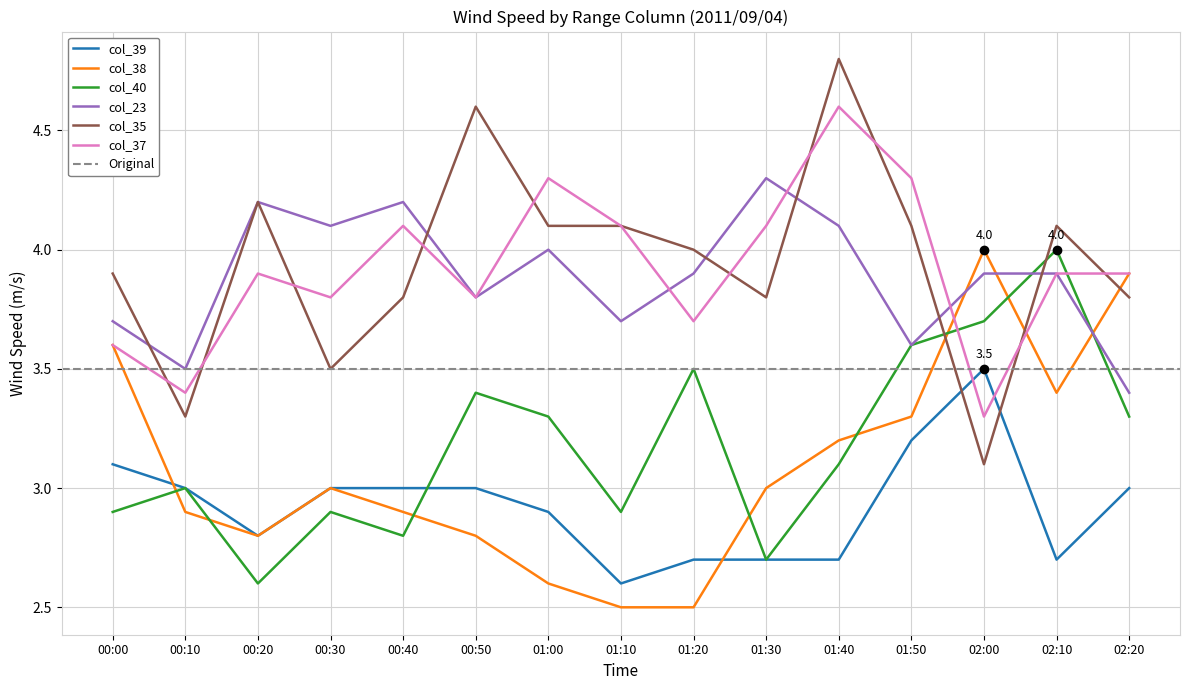

At 01:20, list the series in order from largest to smallest.

col_35, col_23, col_37, col_40, col_39, col_38